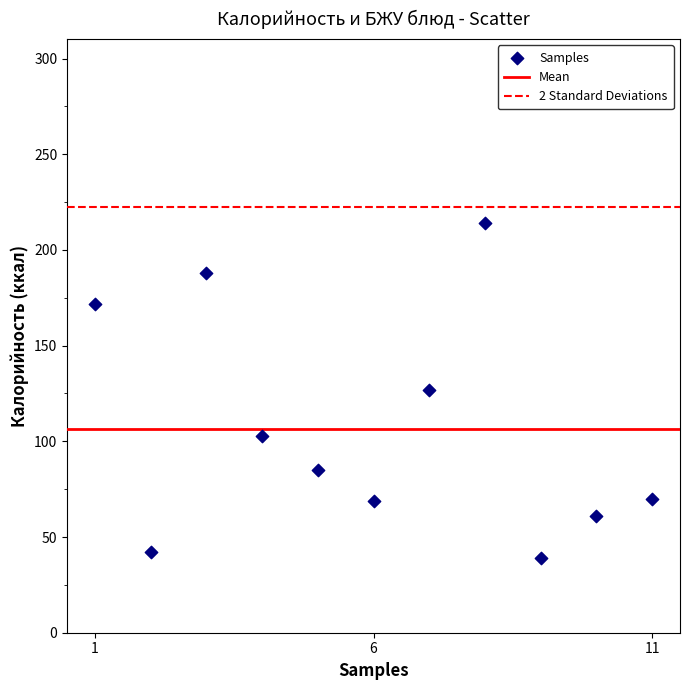

What is the average X value?

6